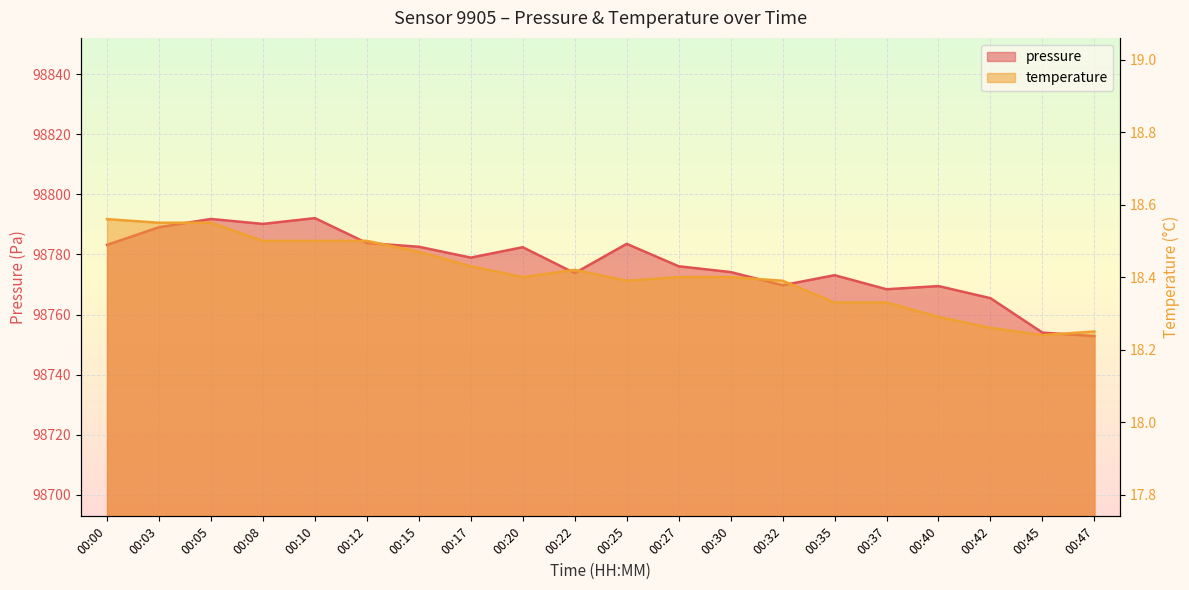

Does the chart display data point markers on the line(s)?

No